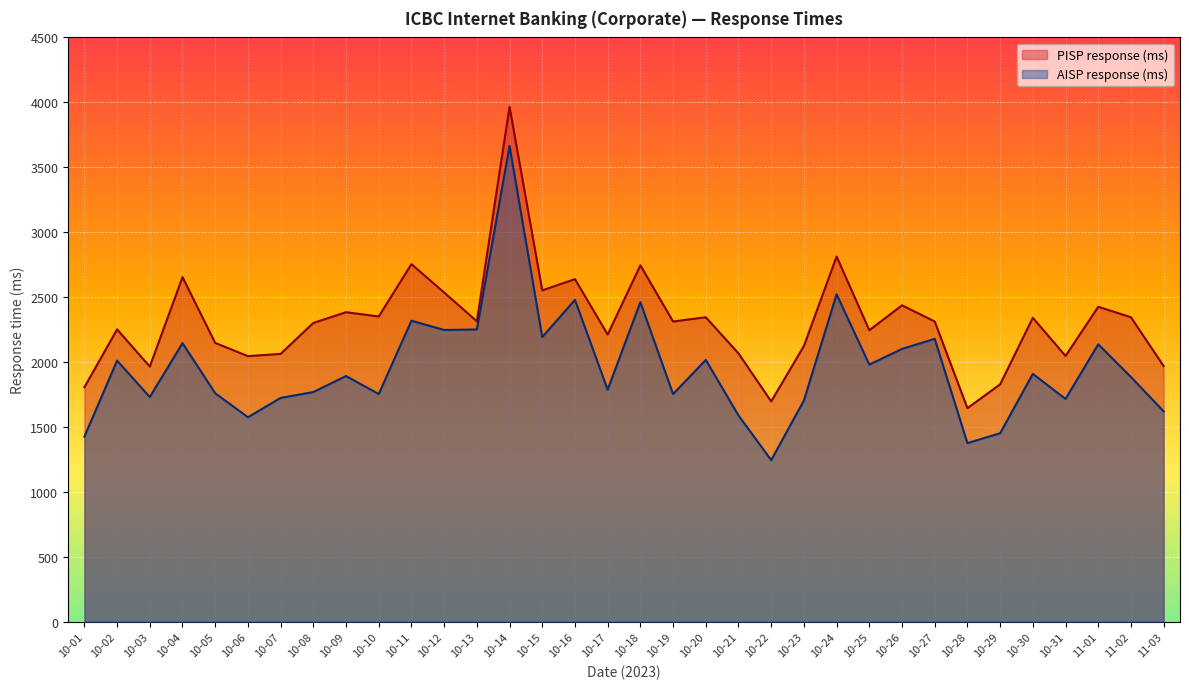

Reading left to right, list all the values displayed in this chart.

PISP response (ms): 1806.2	2251.9	1965.5	2654.4	2147.6	2045.8	2063.3	2301.5	2384.2	2351.2	2754.4	2535.6	2314.6	3965.4	2552.5	2638.7	2212.3	2745.2	2312.4	2345.3	2067.3	1697.4	2123.9	2812.8	2245.2	2437.2	2312.8	1645.4	1828.7	2341.3	2047.1	2425.9	2345.4	1969.5
AISP response (ms): 1425.7	2011.3	1730.9	2145.9	1760.5	1575.5	1724.0	1769.3	1892.6	1754.2	2318.5	2247.4	2251.3	3664.3	2192.9	2478.9	1787.7	2461.5	1754.0	2016.7	1589.5	1245.0	1704.2	2522.3	1980.6	2101.7	2179.0	1376.3	1452.1	1909.3	1716.1	2137.0	1885.0	1620.7